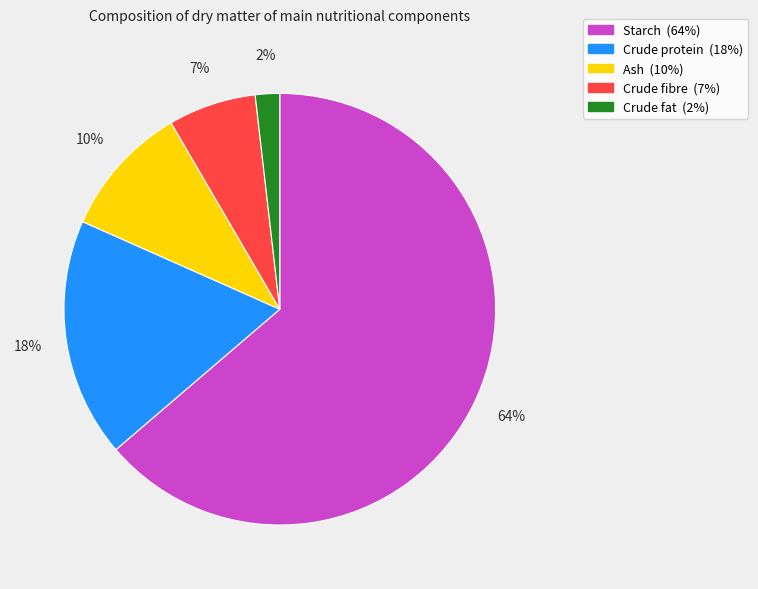

To the nearest percent, what is the average slice percentage?

20%